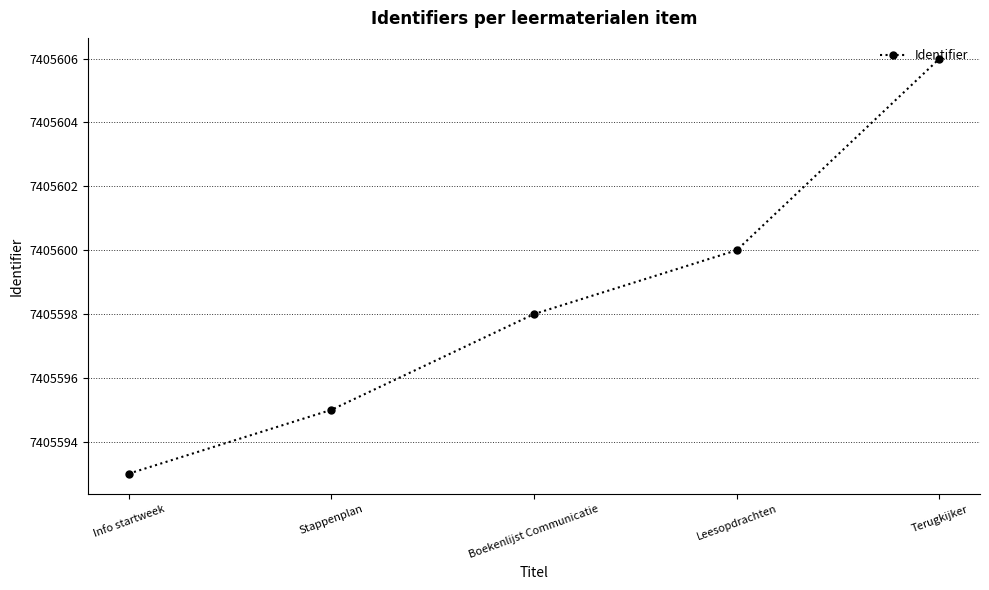

What is the ratio of the value at Leesopdrachten to the value at Stappenplan?

1.0